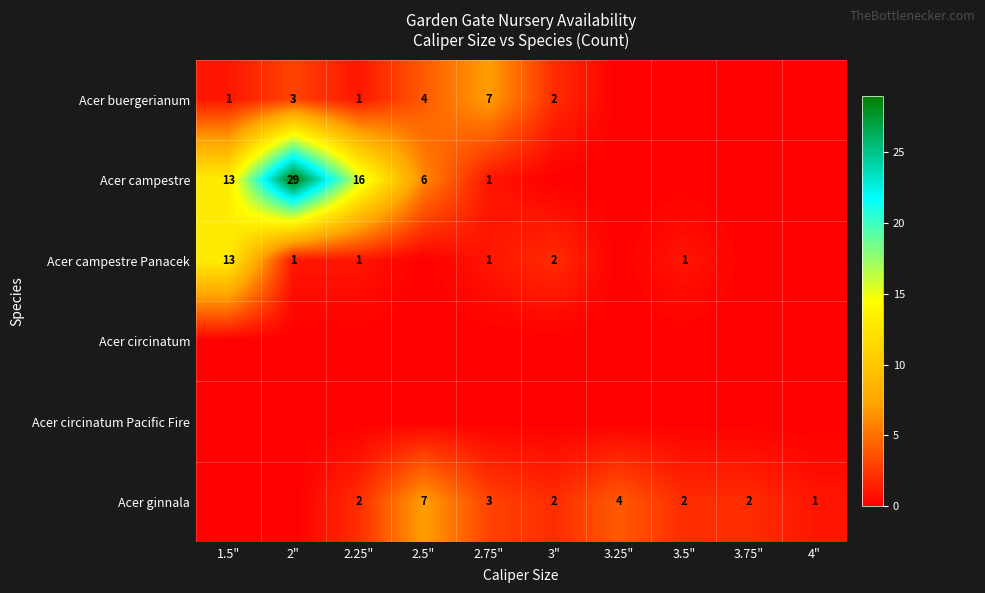

The value of Acer campestre at 1.5" is 13. True or false?

True